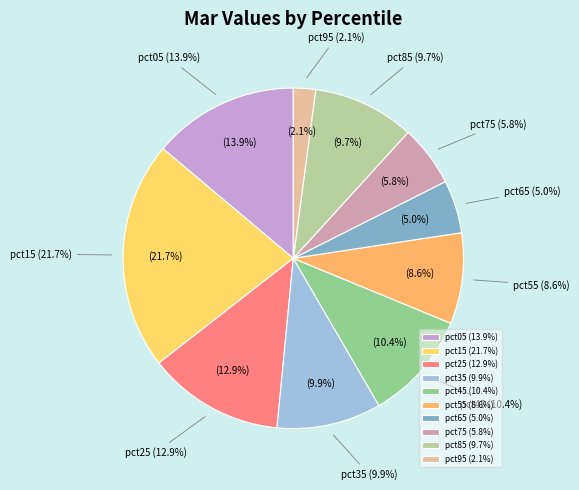

The pct85 slice represents 10% of the pie. True or false?

True